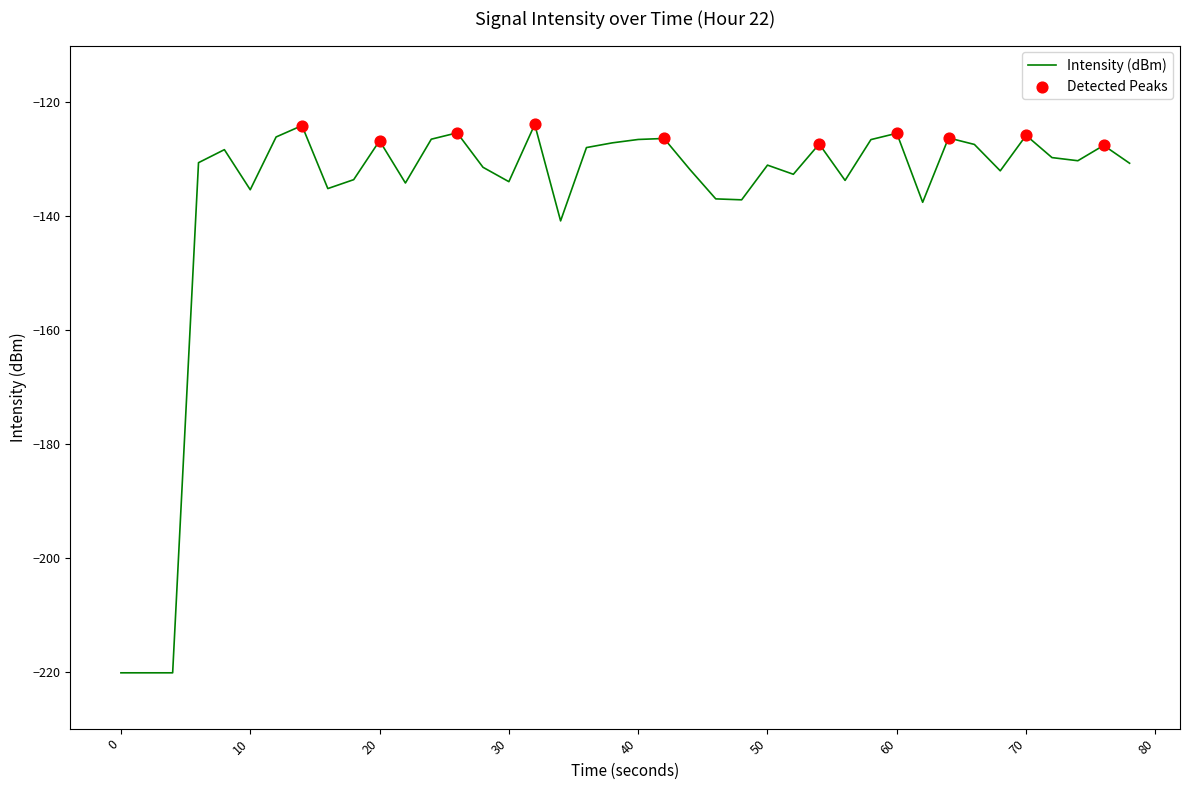

What is the smallest value displayed?

-220.2